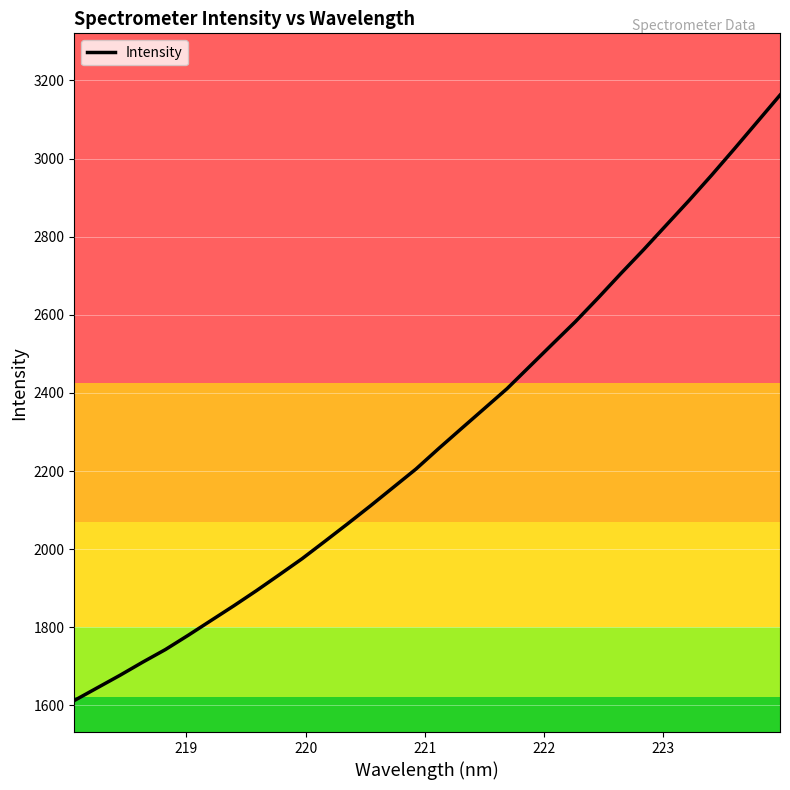

What is the minimum value shown in the chart?

1612.7